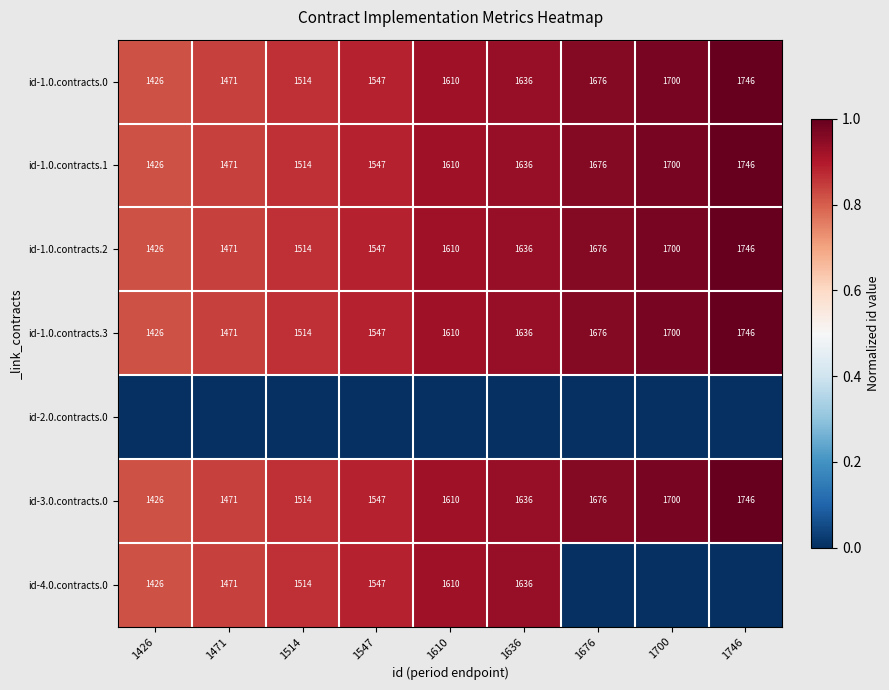

What is the difference between the highest and lowest values at 1547?

0.9